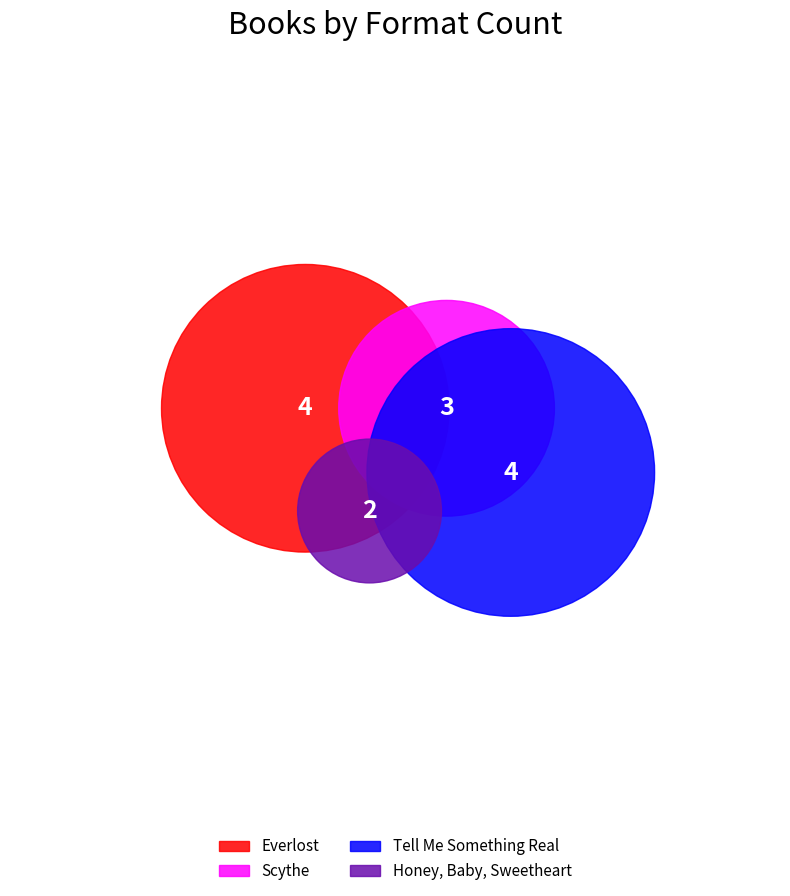

Is it true that Scythe is 9% of the pie?

False